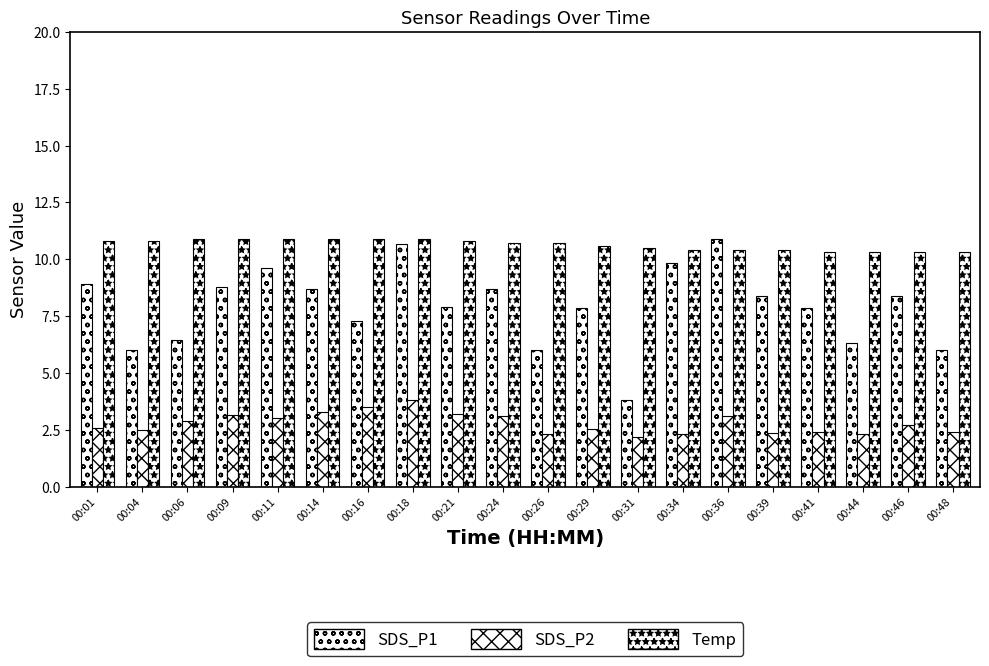

What is the sum of all SDS_P1 values?

158.5